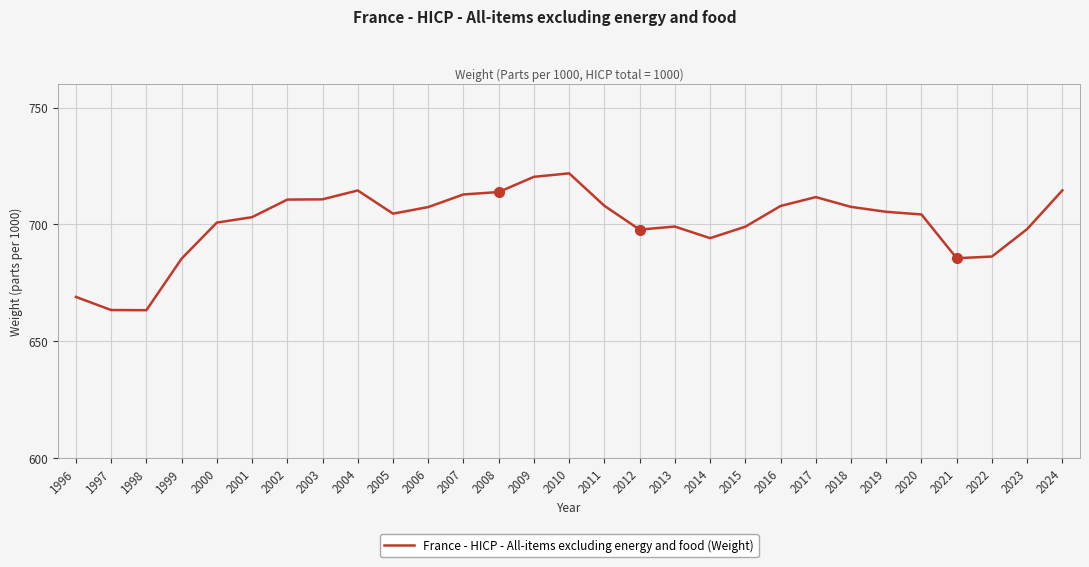

What is the difference between the values at 2002 and 2005?

6.0